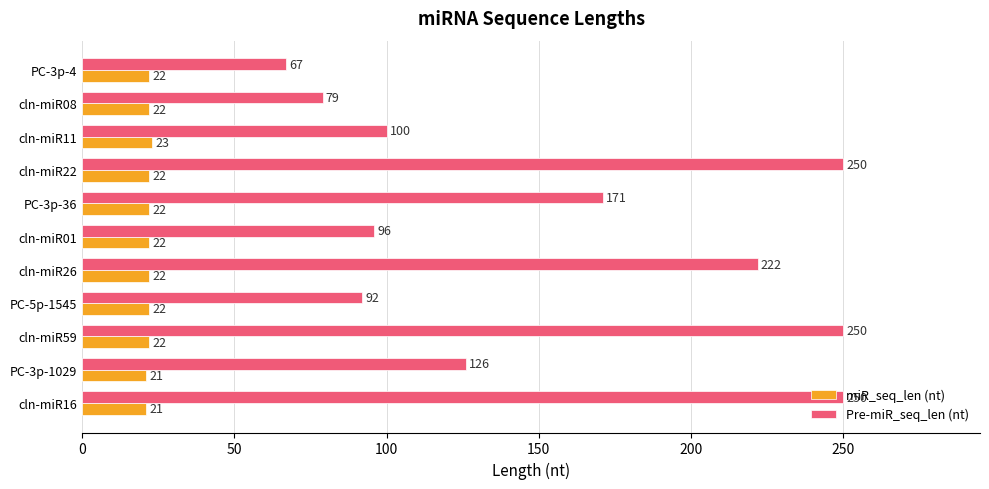

Between PC-3p-1029 and PC-3p-36, which series saw the biggest shift?

Pre-miR_seq_len (nt)